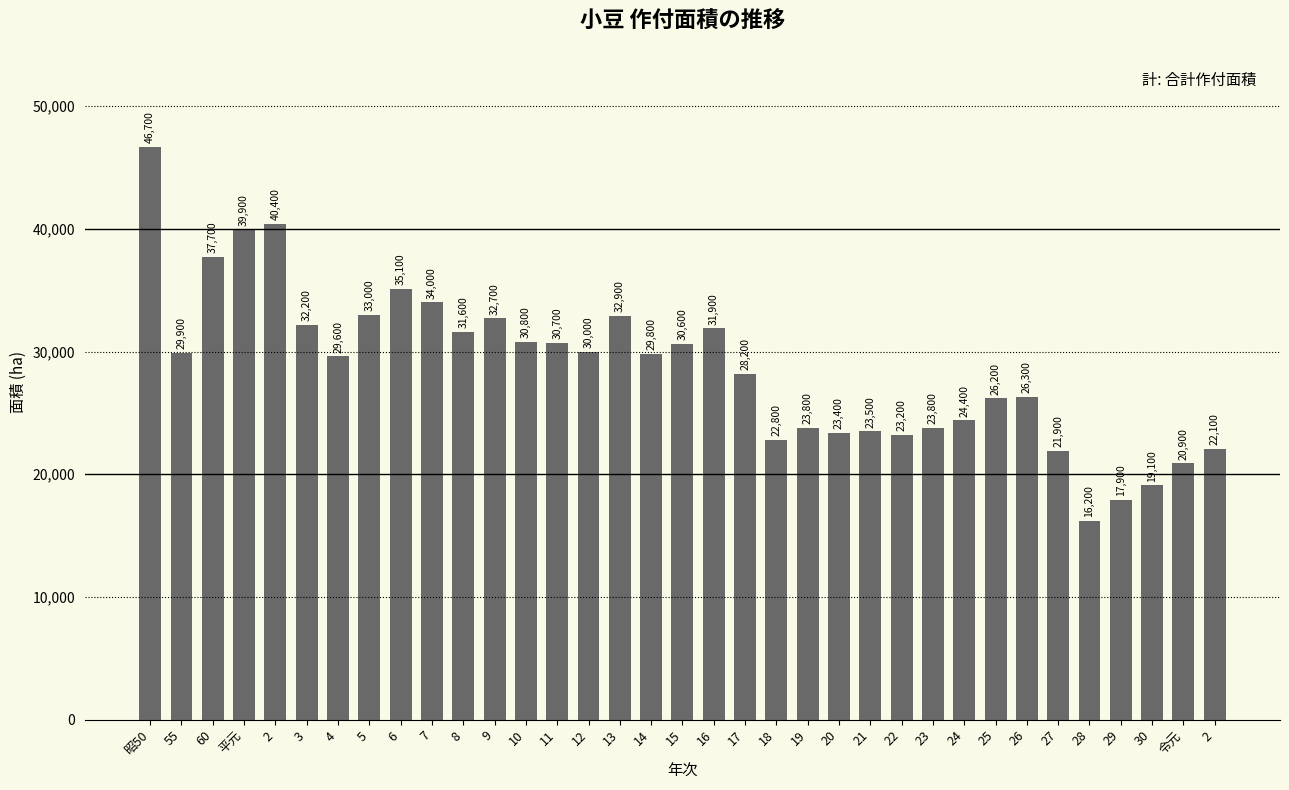

Are the bars horizontal?

No